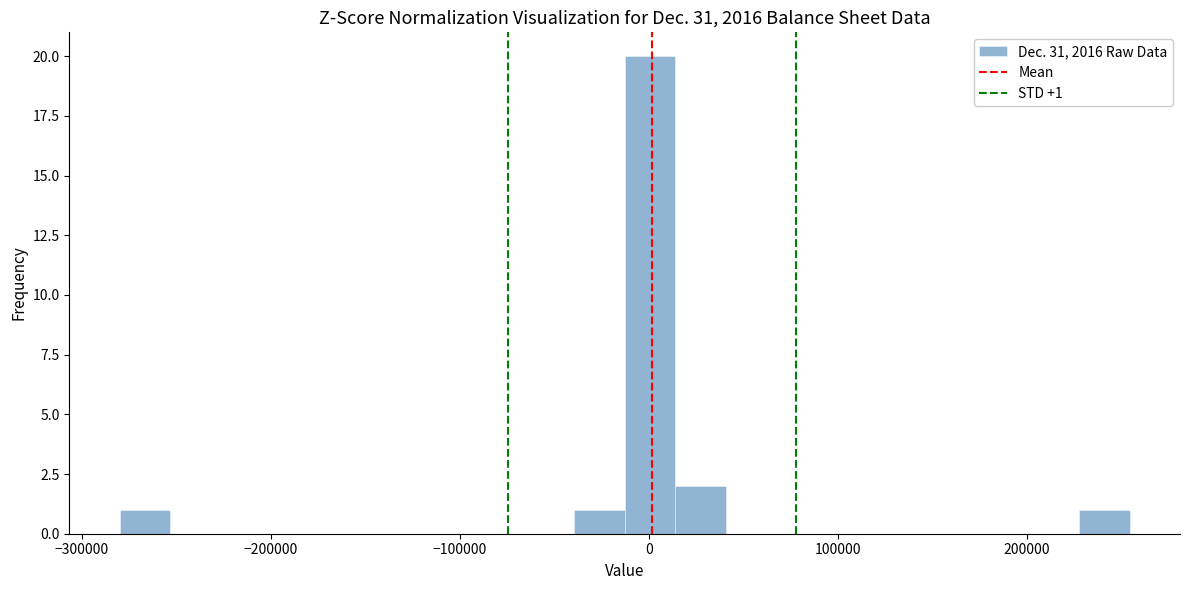

Around what value on the x-axis is the tallest bar? Give the approximate position of its centre, as read against the axis.

0